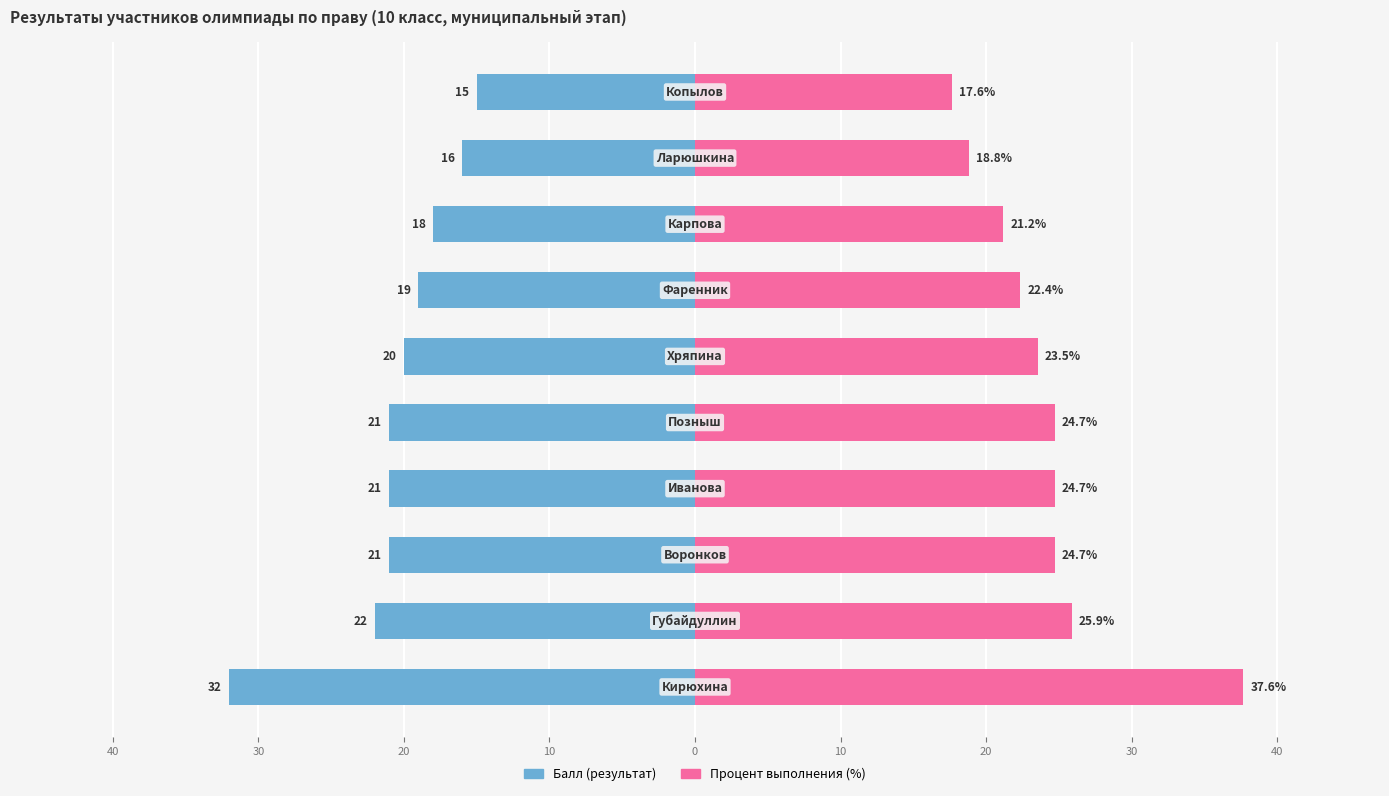

What is the lowest value of the Балл (результат) series?

-32.0